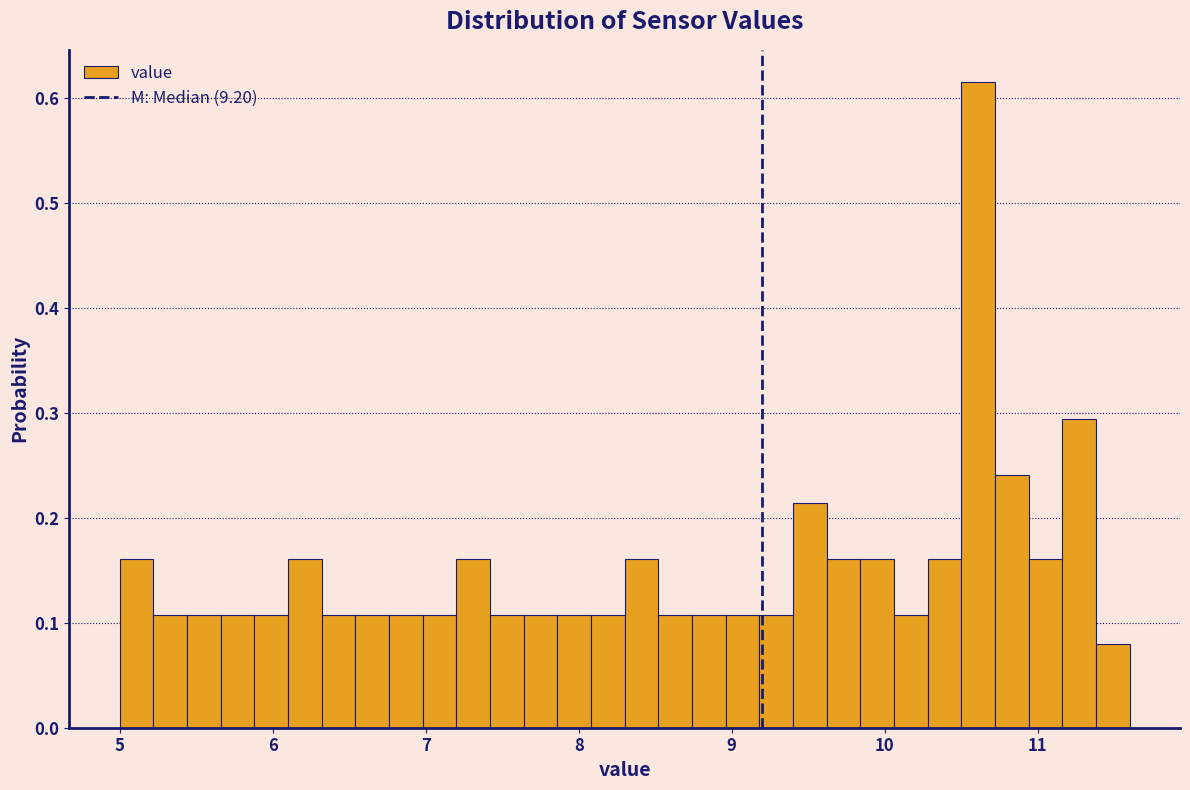

Around what value on the x-axis is the tallest bar? Give the approximate position of its centre, as read against the axis.

10.6